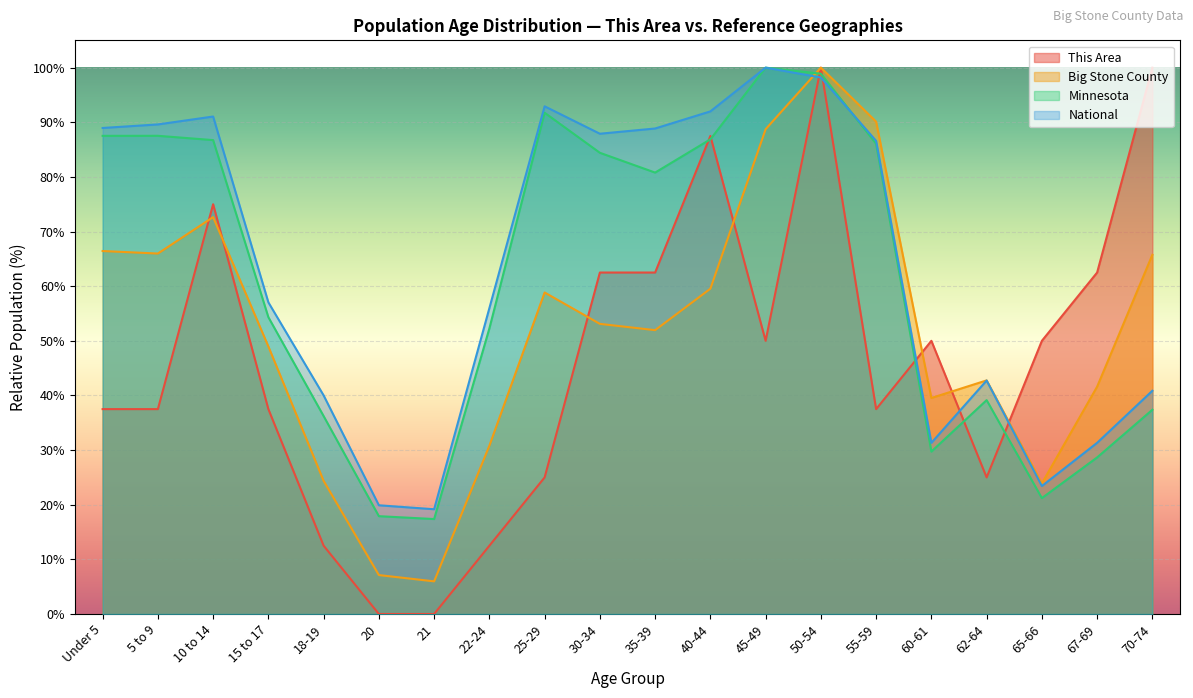

What is the minimum value for Big Stone County?

6.0